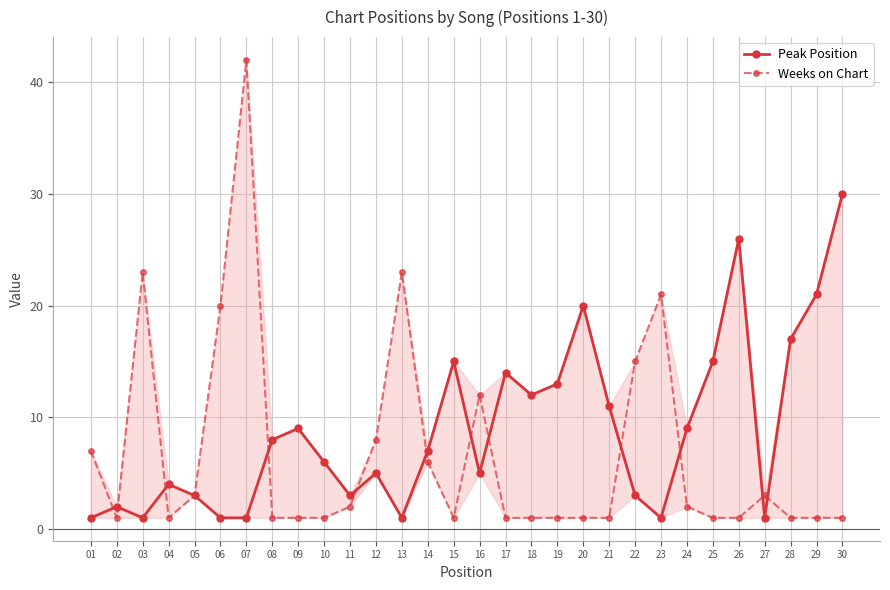

What is the value of the Weeks on Chart point at the 10th from the left?

1